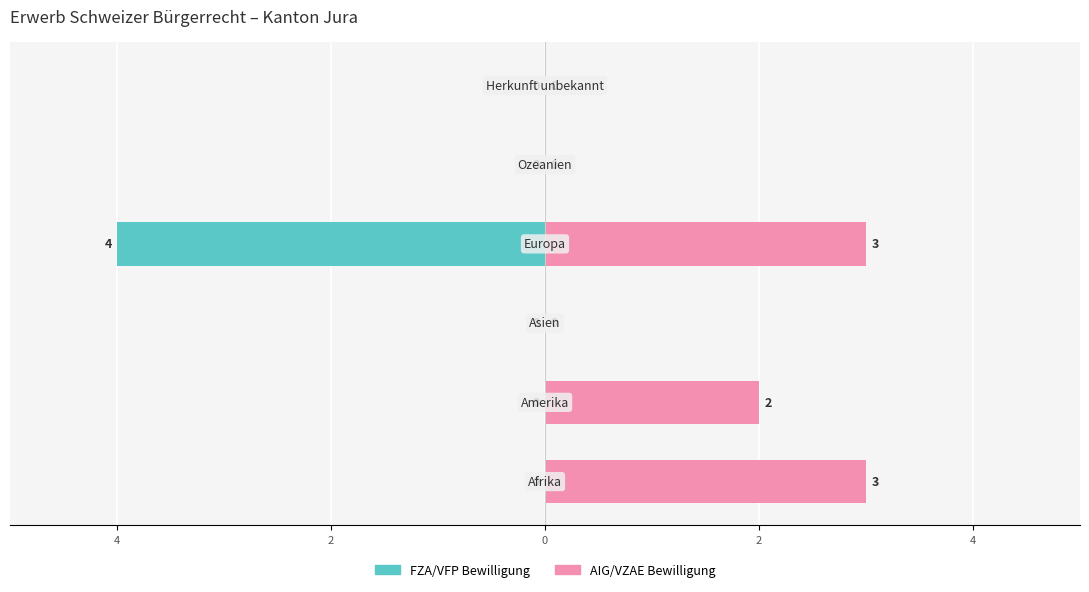

Between 6 and 0, which is larger?

6